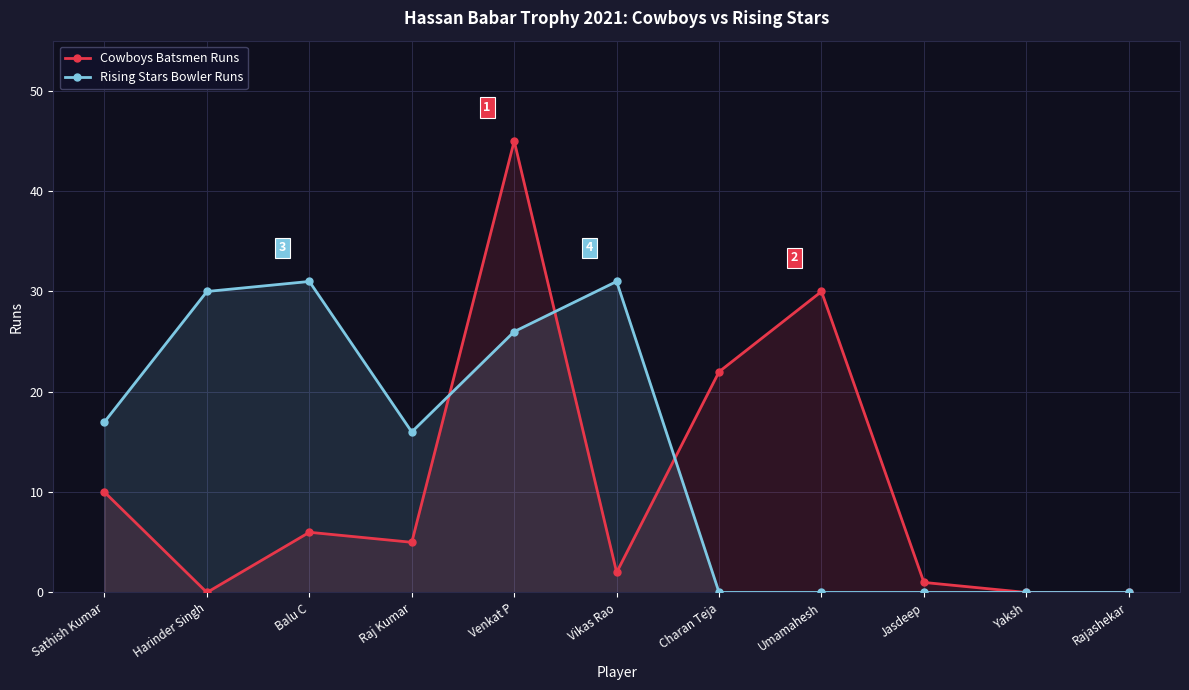

What value does the Rising Stars Bowler Runs series have at Harinder Singh, to the nearest 5?

30